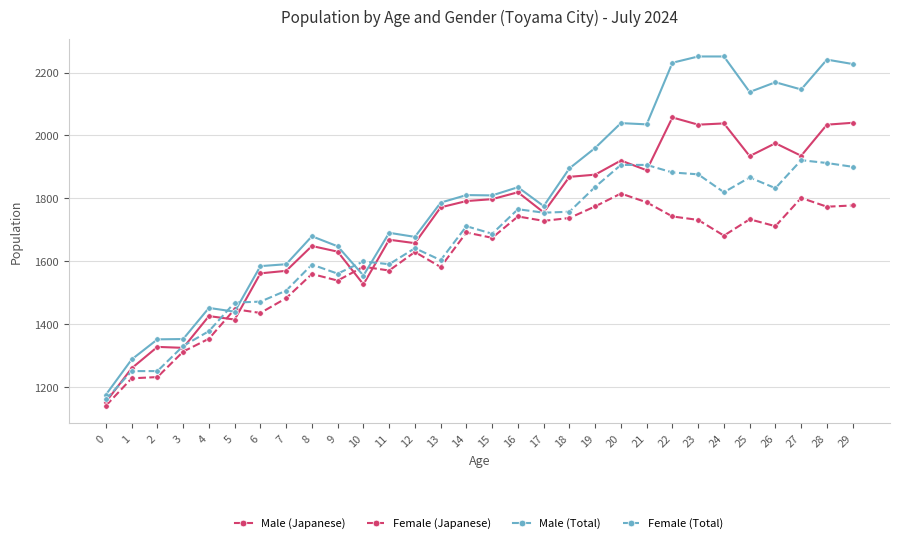

Rank the series by their maximum value, from highest to lowest.

Male (Total), Male (Japanese), Female (Total), Female (Japanese)